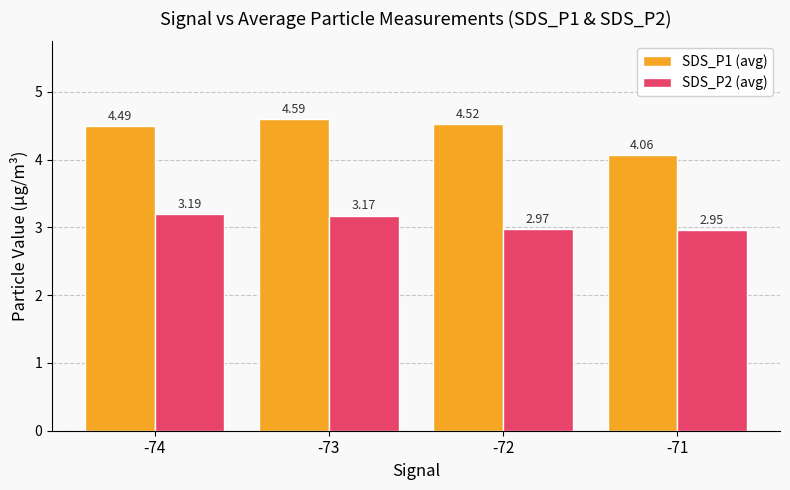

Rank the categories by SDS_P2 (avg) value from lowest to highest.

-71, -72, -73, -74